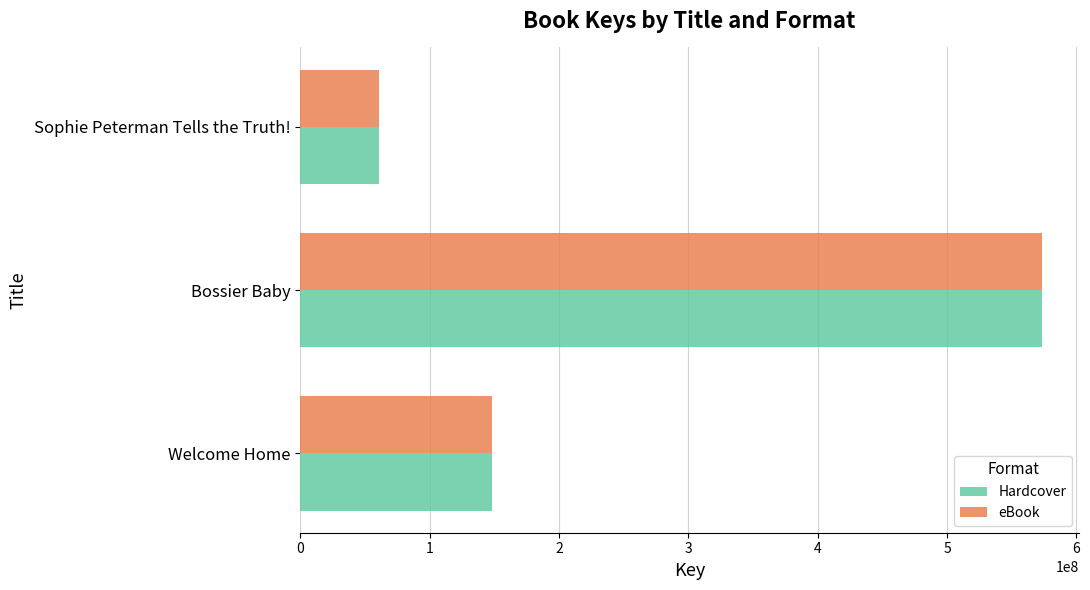

Is the value of Hardcover at Bossier Baby greater than the value of eBook at Welcome Home?

Yes